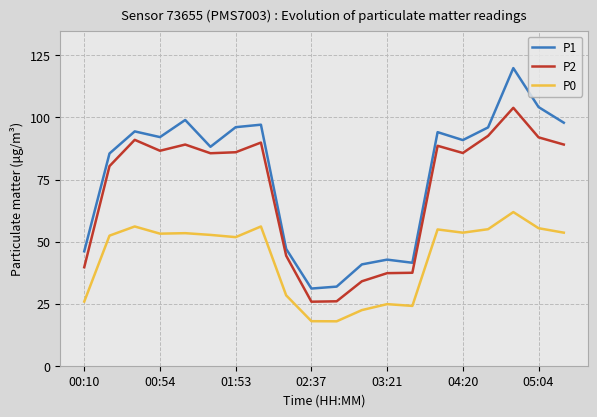

True or false: P0 and P2 cross at least once.

False